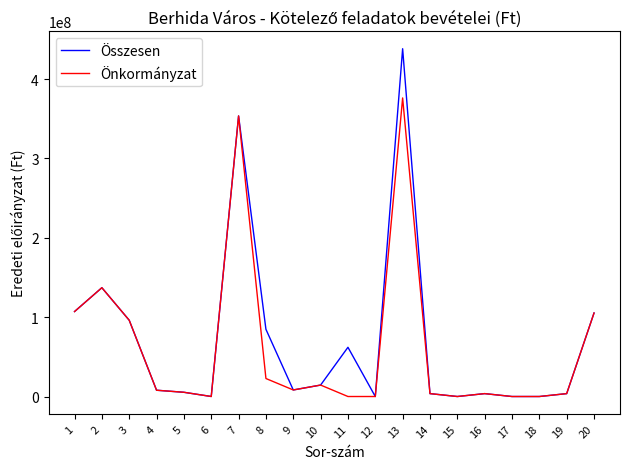

Which series has the largest range (max minus min)?

Összesen